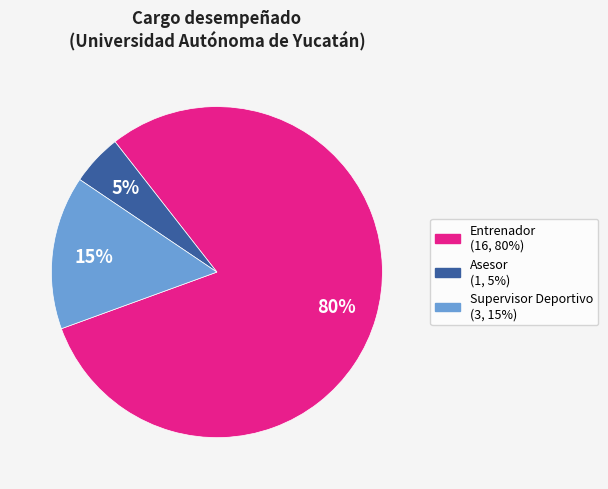

Is the sum of Entrenador (16, 80%) and Asesor (1, 5%) greater than half?

Yes